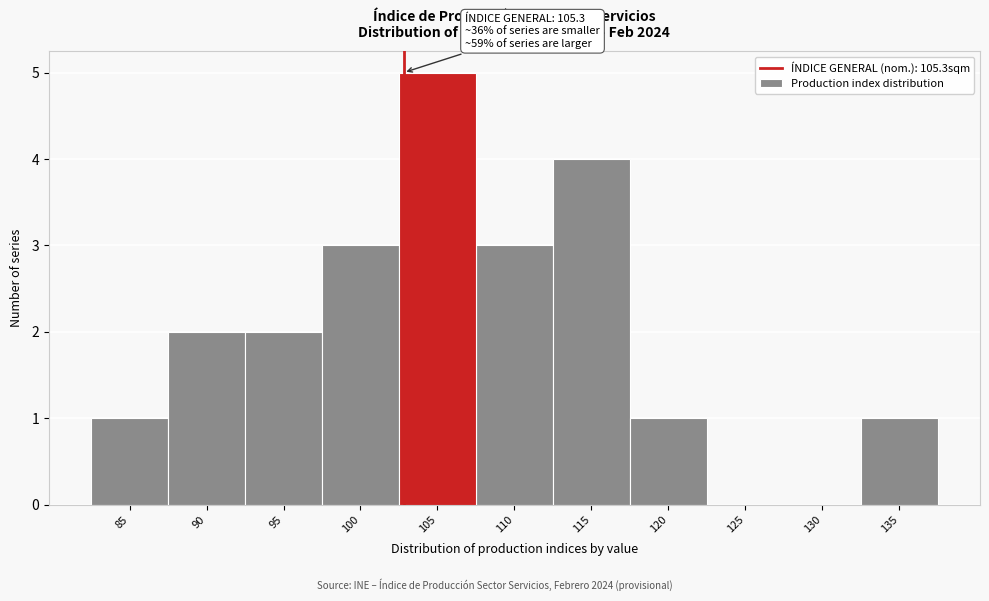

Reading left to right, what are all the values shown in this chart?

85=1	90=2	95=2	100=3	105=5	110=3	115=4	120=1	125=0	130=0	135=1